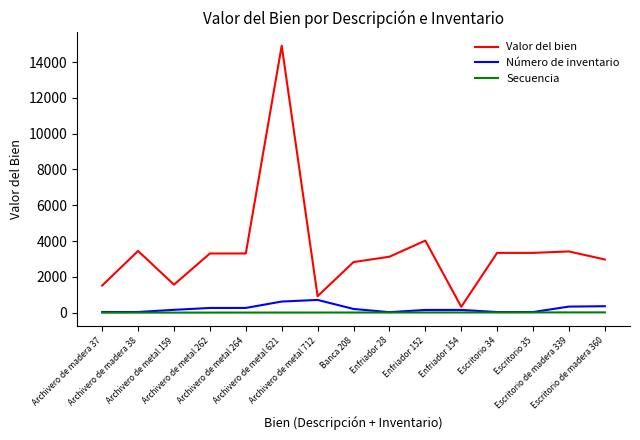

What is the sum of all Secuencia values?

120.0